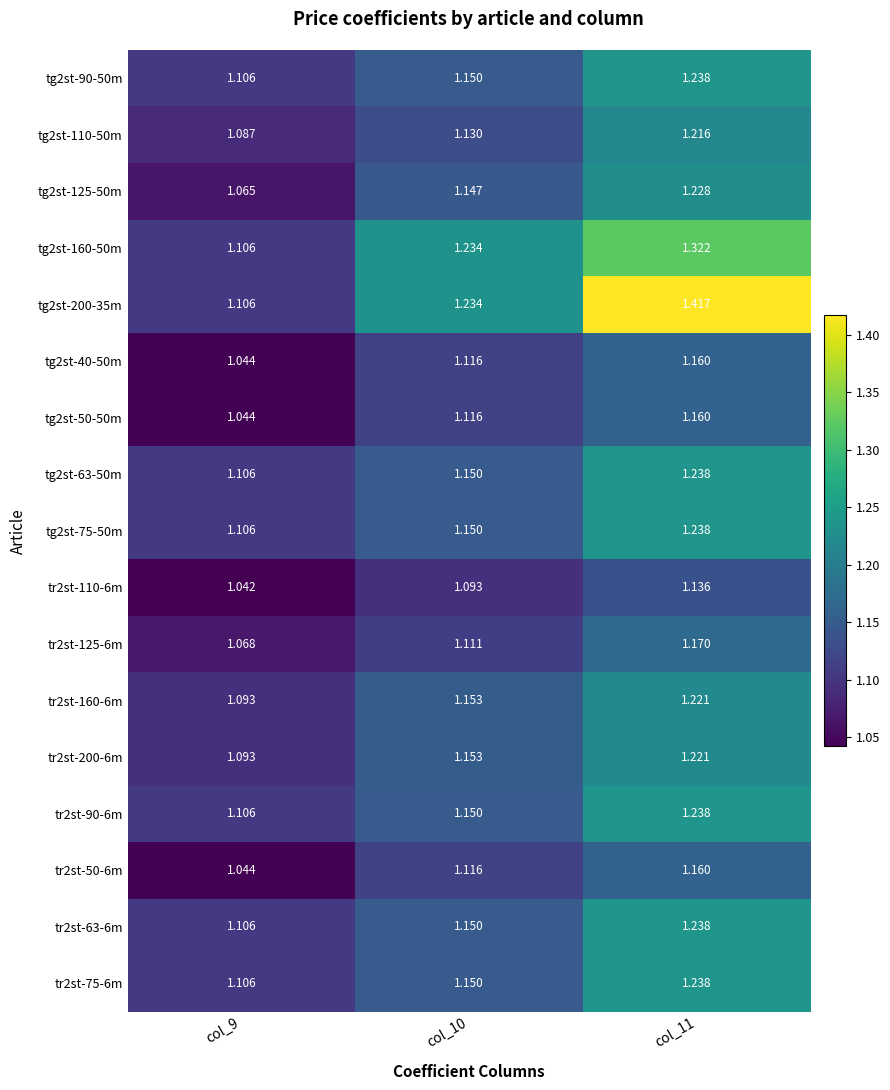

Is the value of tr2st-110-6m at col_9 greater than the value of tg2st-63-50m at col_11?

No